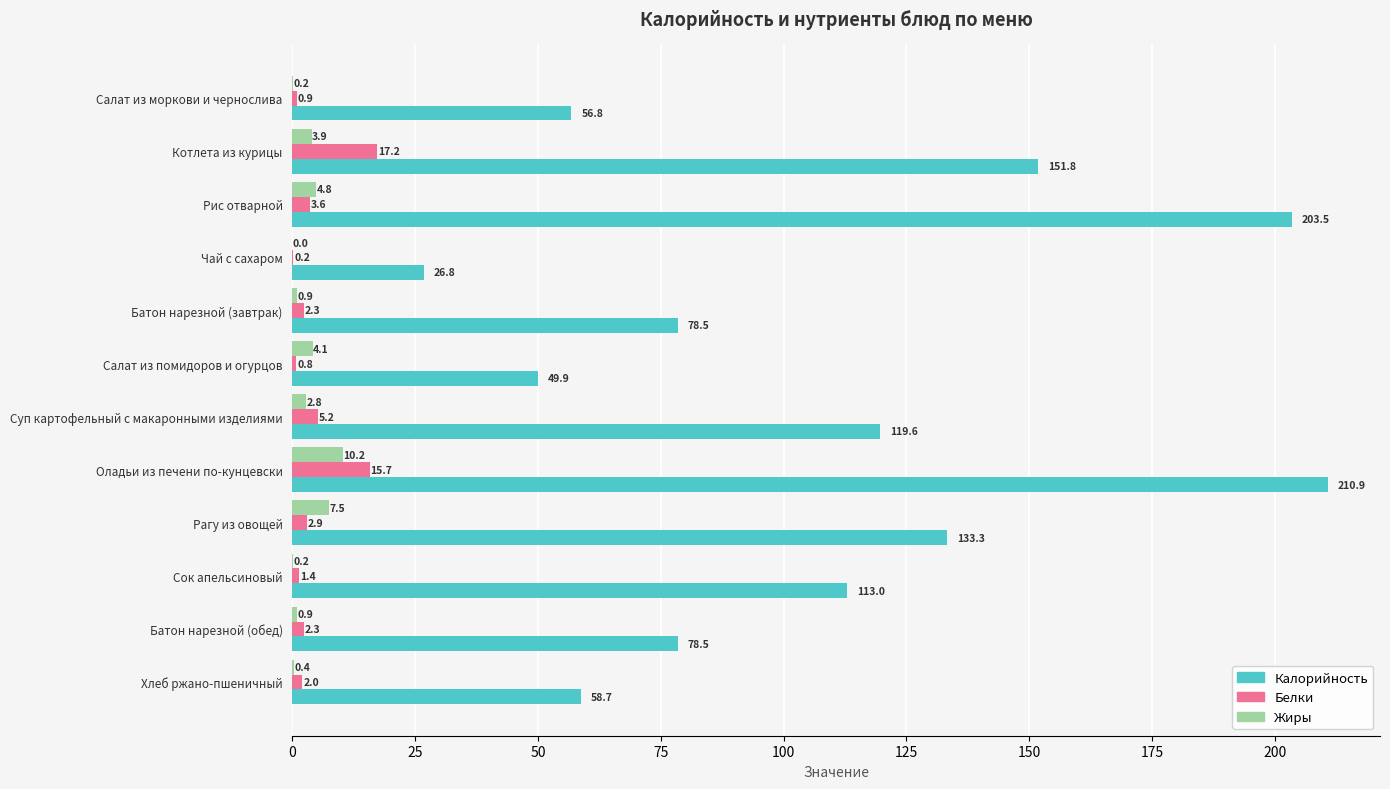

Which series has the largest total across all categories?

Калорийность